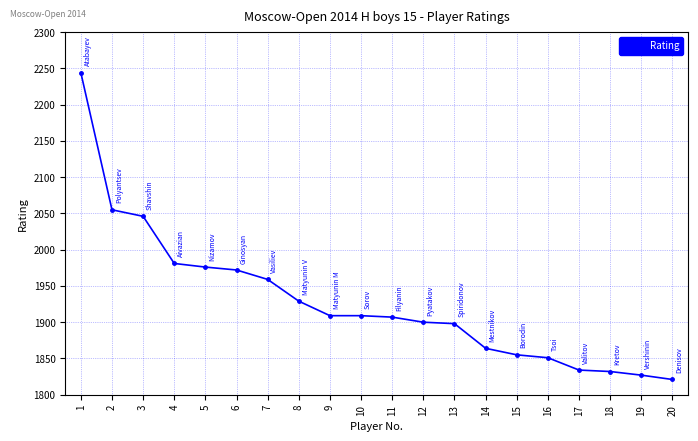

At which label does the data first exceed 1909?

1